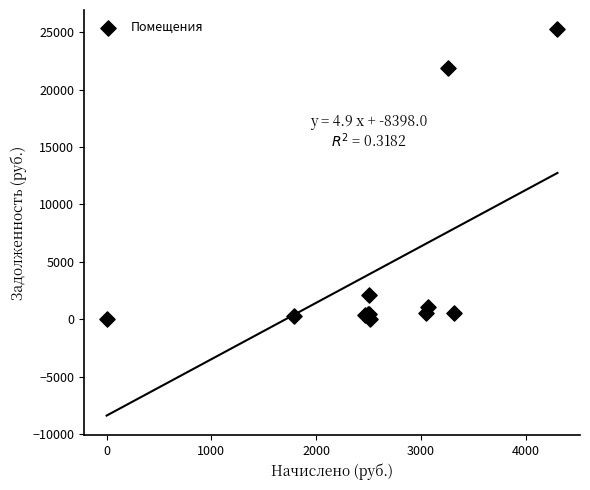

What Y value in the scatter plot is closest to 12632?

21909.1